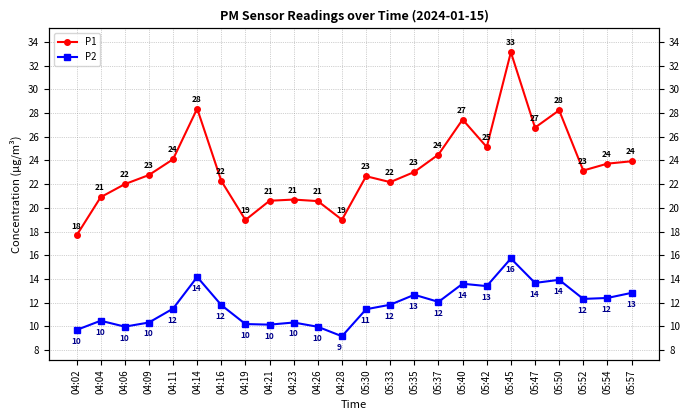

What is the label of the 24th point from the right?

04:02